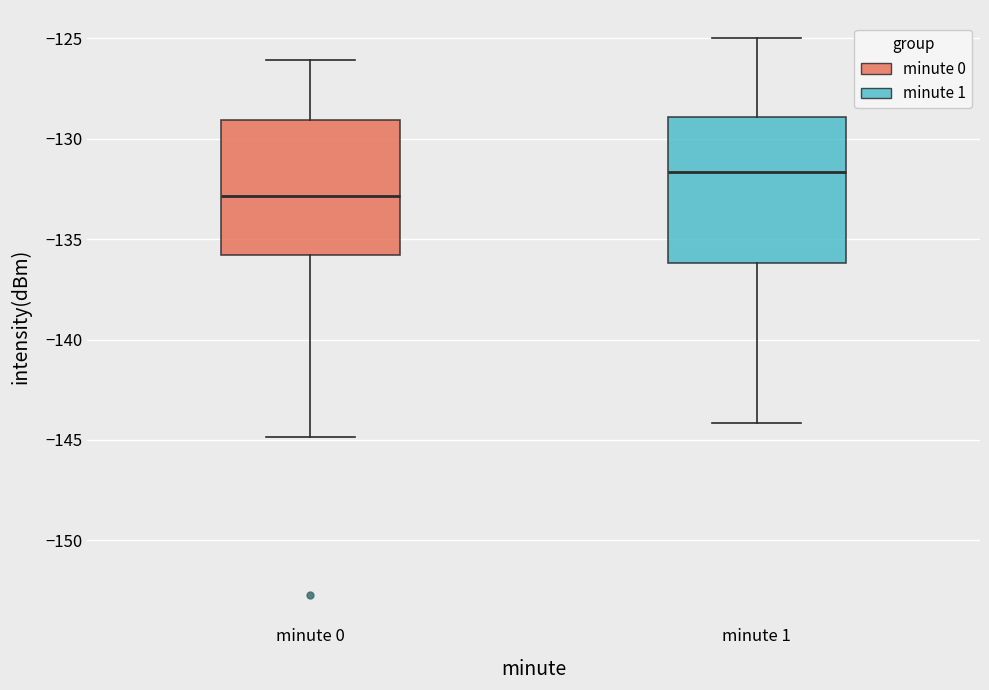

Reading left to right, transcribe this box plot: for each box, give where its median line is, the range the box spans, and where its two whiskers end, as read against the y-axis. The values are not printed on the chart, so give them approximately, as read against the axis.

minute 0: median -133.0, box -136.0 to -129.0, whiskers -145.0 to -126.0
minute 1: median -131.5, box -136.0 to -129.0, whiskers -144.0 to -125.0